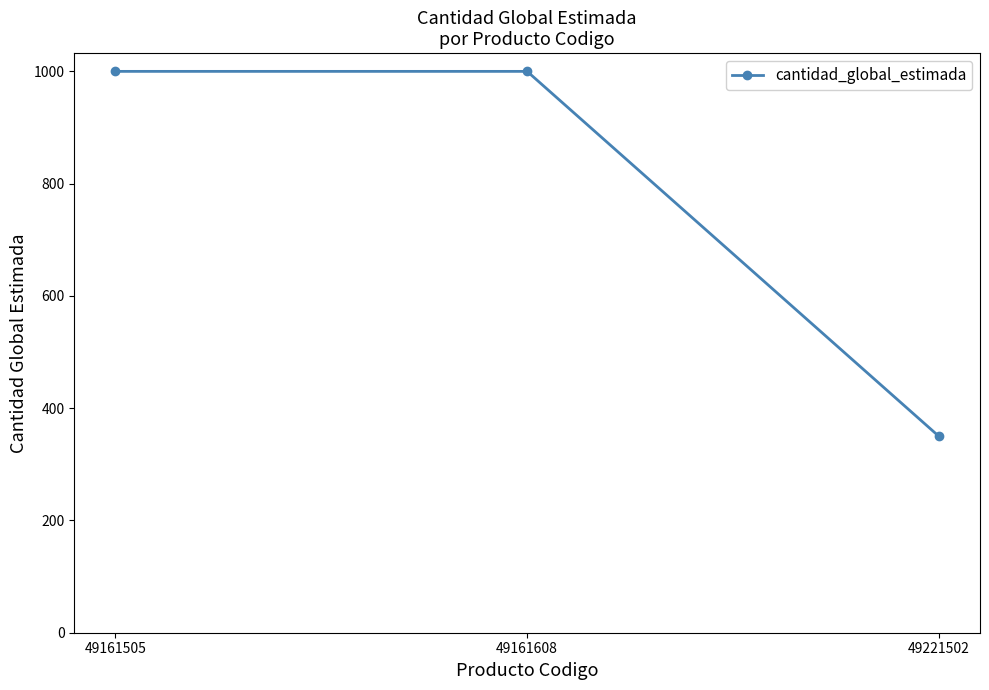

Reading left to right, what are all the values shown in this chart?

49161505=1000	49161608=1000	49221502=350